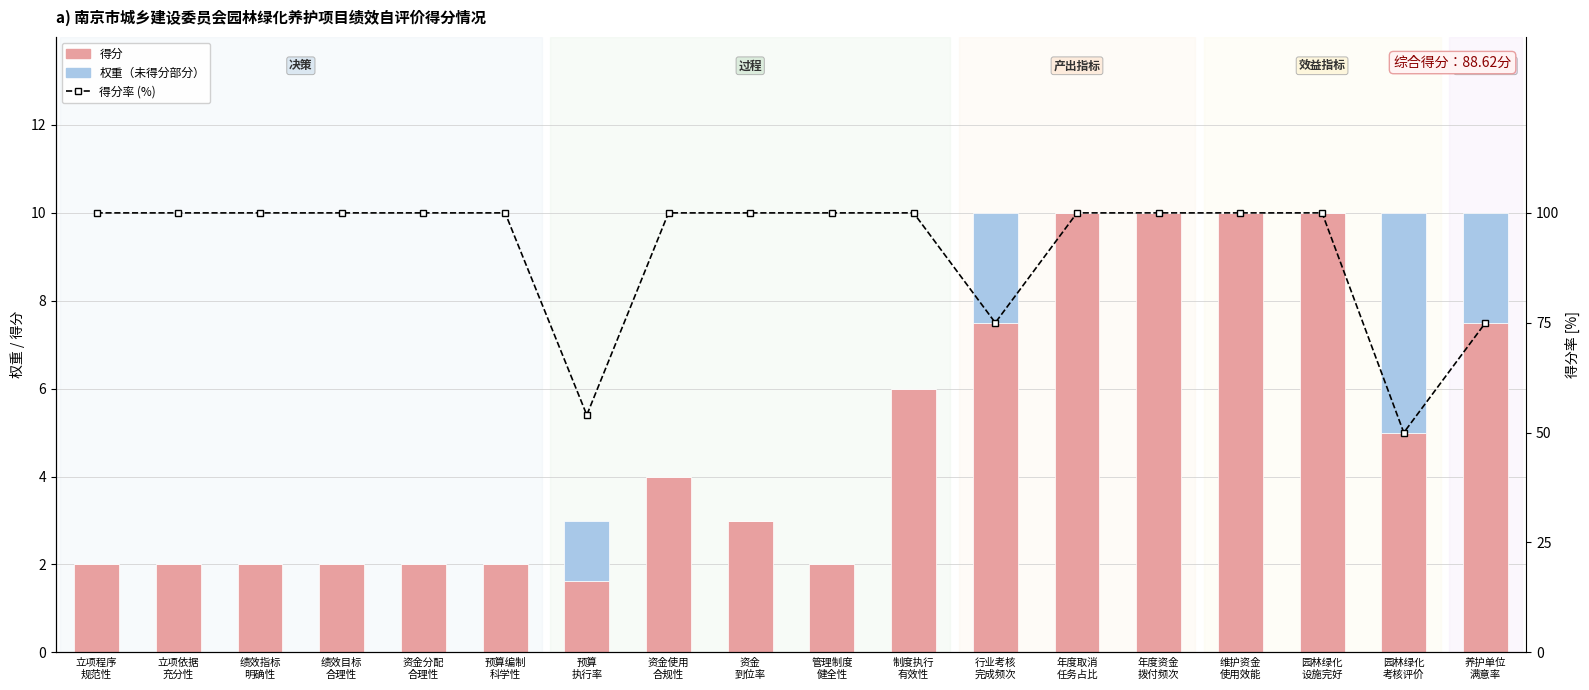

Are the bars horizontal?

No